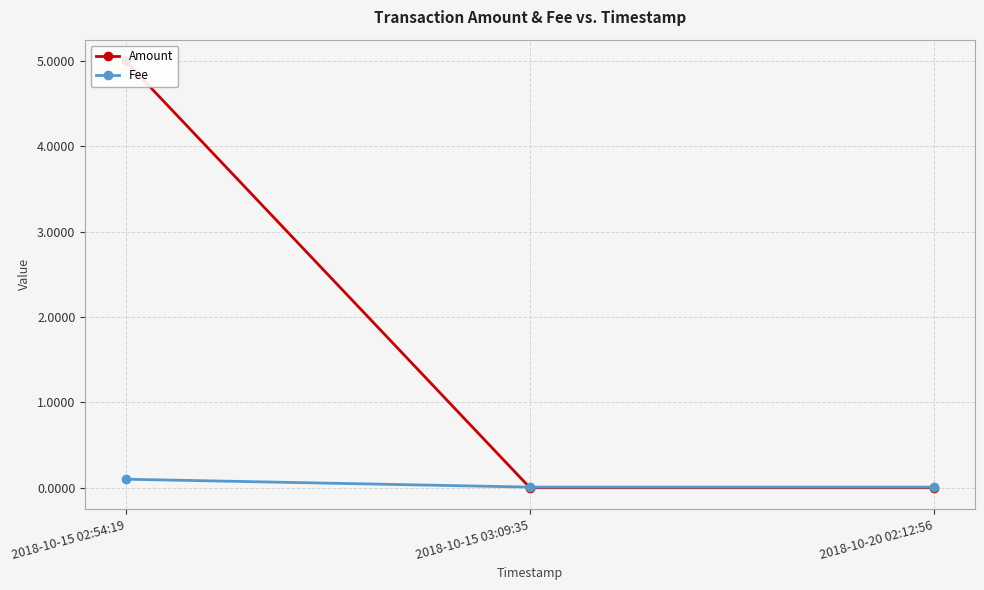

Reading left to right, what are all the values shown in this chart?

Amount: 2018-10-15 02:54:19=5.0	2018-10-15 03:09:35=0.0	2018-10-20 02:12:56=0.0
Fee: 2018-10-15 02:54:19=0.1	2018-10-15 03:09:35=0.0	2018-10-20 02:12:56=0.0